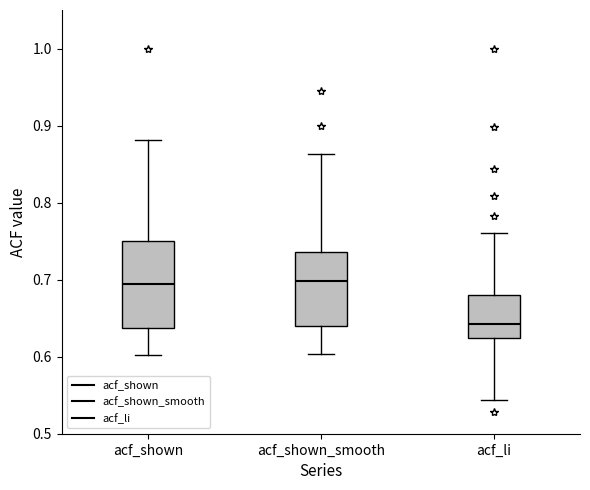

Reading left to right, read every box against the y-axis: the position of its median line, the range the box covers, and the ends of its whiskers. The values are not printed on the chart, so give them approximately, as read against the axis.

acf_shown: median 0.69, box 0.64 to 0.75, whiskers 0.60 to 0.88
acf_shown_smooth: median 0.70, box 0.64 to 0.74, whiskers 0.60 to 0.86
acf_li: median 0.64, box 0.62 to 0.68, whiskers 0.54 to 0.76